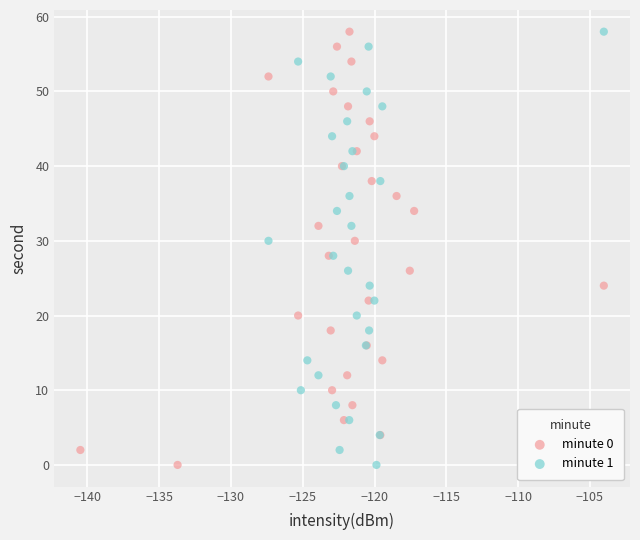

What are all the series names shown in the legend?

minute 0, minute 1